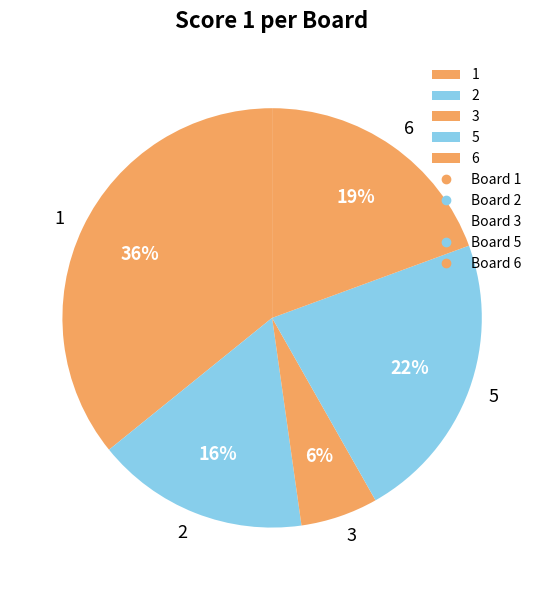

Count the number of slices in the pie.

5